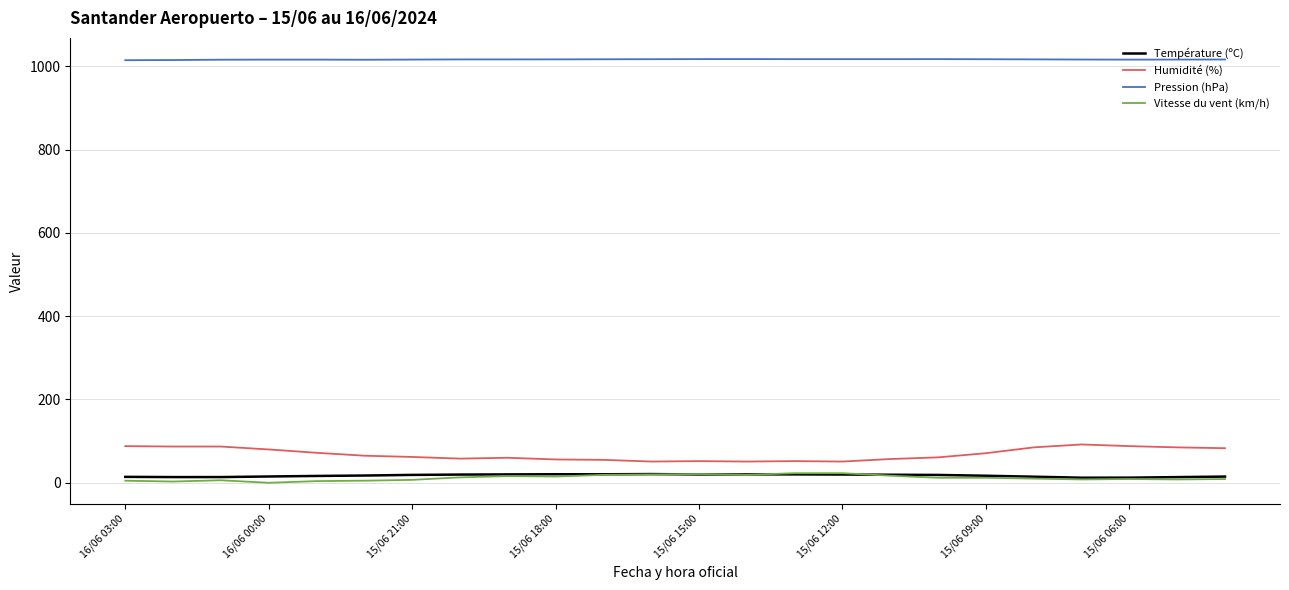

Count the number of categories in the chart.

24